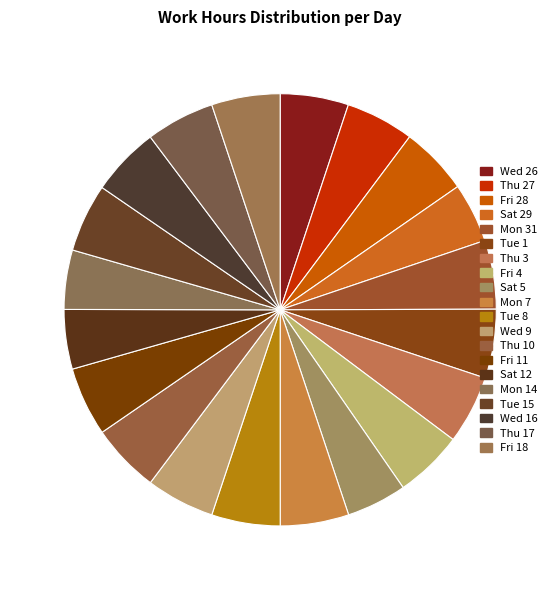

Rank the categories by value from lowest to highest.

Mon 14, Sat 12, Sat 29, Sat 5, Wed 26, Tue 15, Thu 27, Fri 28, Fri 4, Fri 18, Thu 3, Mon 7, Tue 8, Wed 9, Thu 17, Mon 31, Thu 10, Tue 1, Fri 11, Wed 16